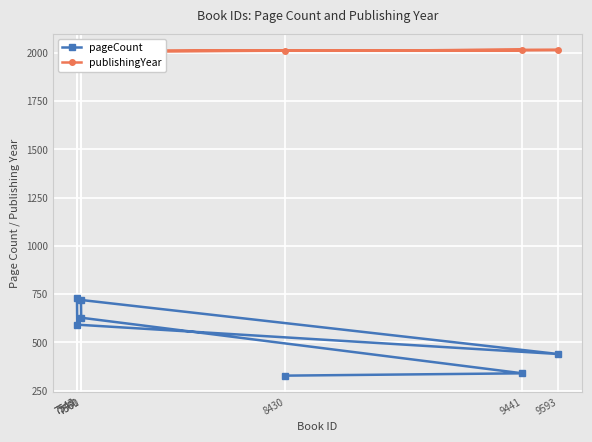

Read the pageCount value at 9593.

440